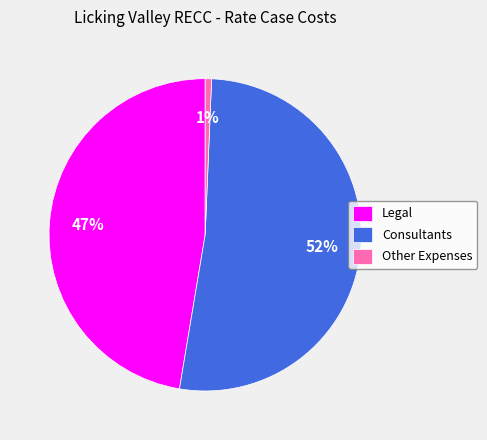

Approximately how many times larger is the value at Consultants compared to Legal?

1.1